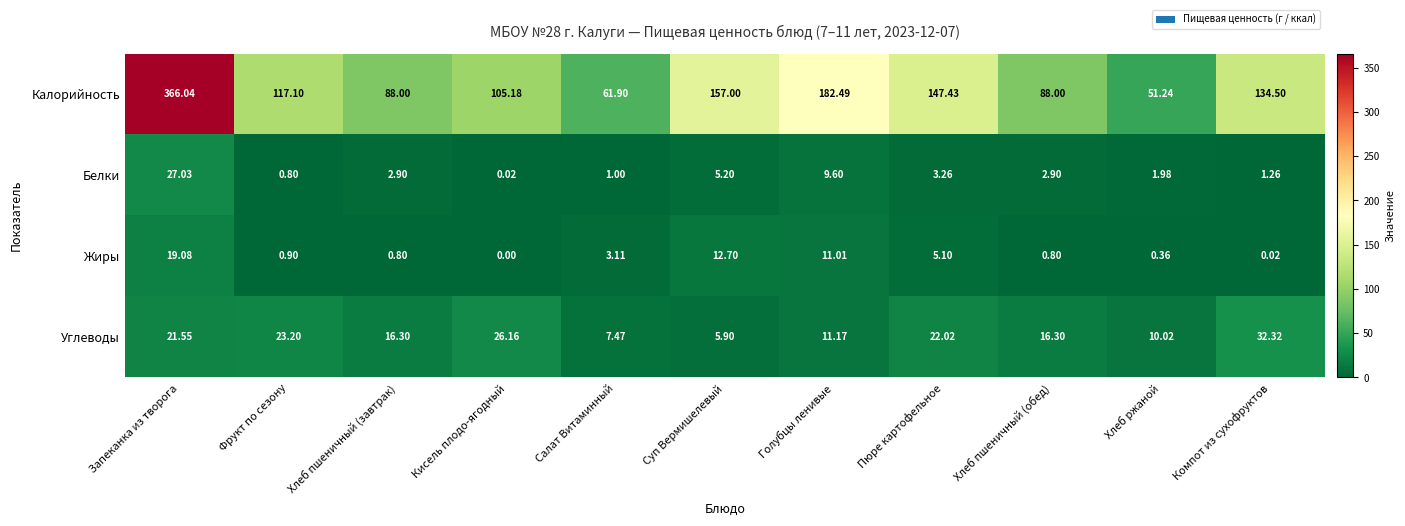

Rank the series by their maximum value, from lowest to highest.

Жиры, Белки, Углеводы, Калорийность